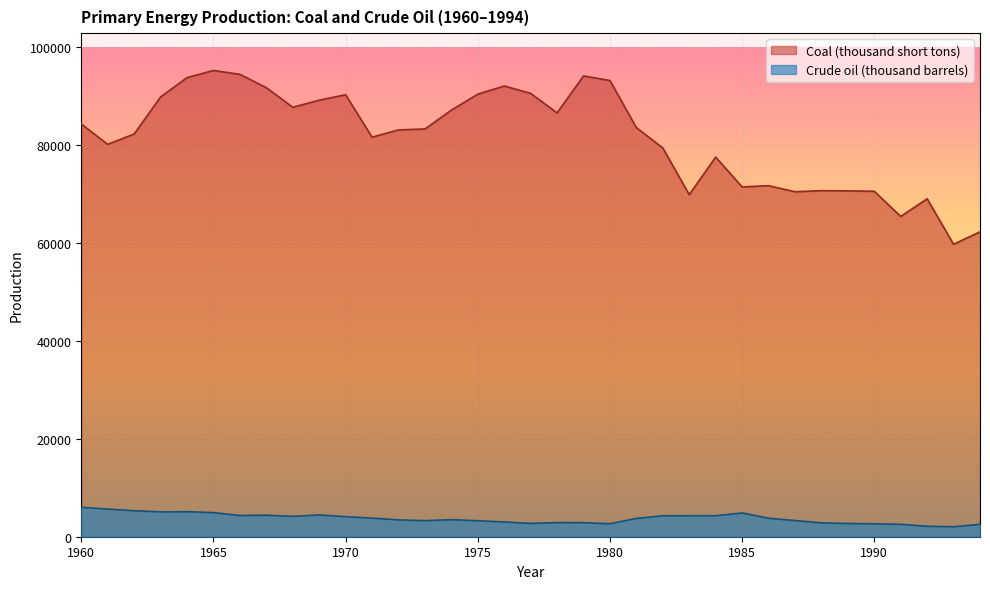

How many interior local peaks does the Crude oil (thousand barrels) series have?

6